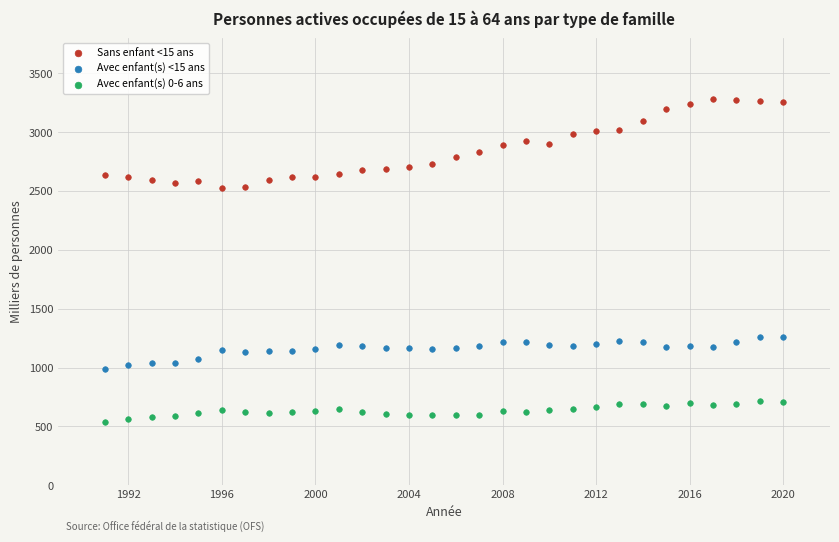

Which series has the widest spread of Y values?

Sans enfant <15 ans